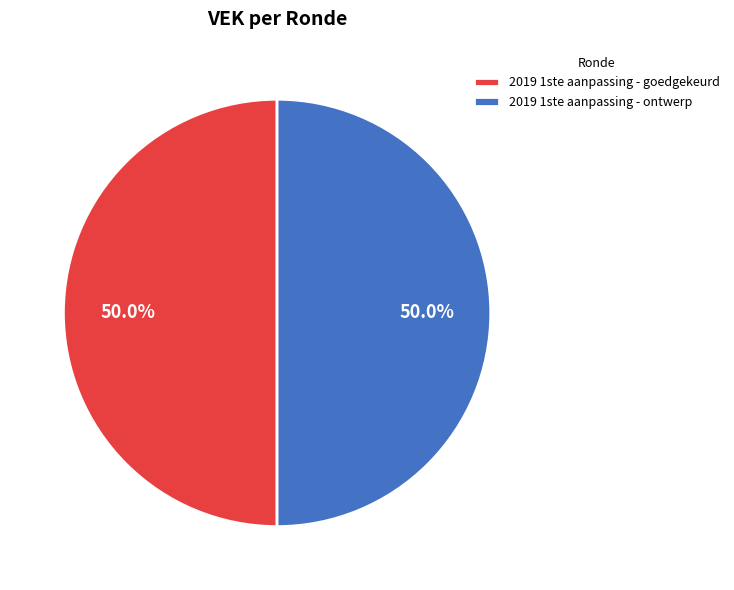

How many slices are in this pie chart?

2